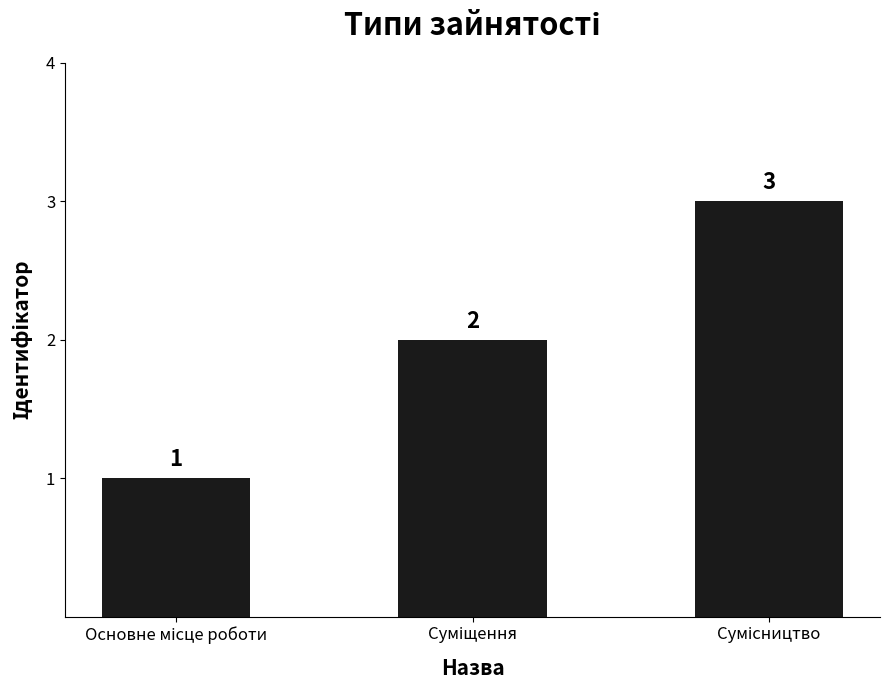

What is the value of the 3rd bar from the left?

3